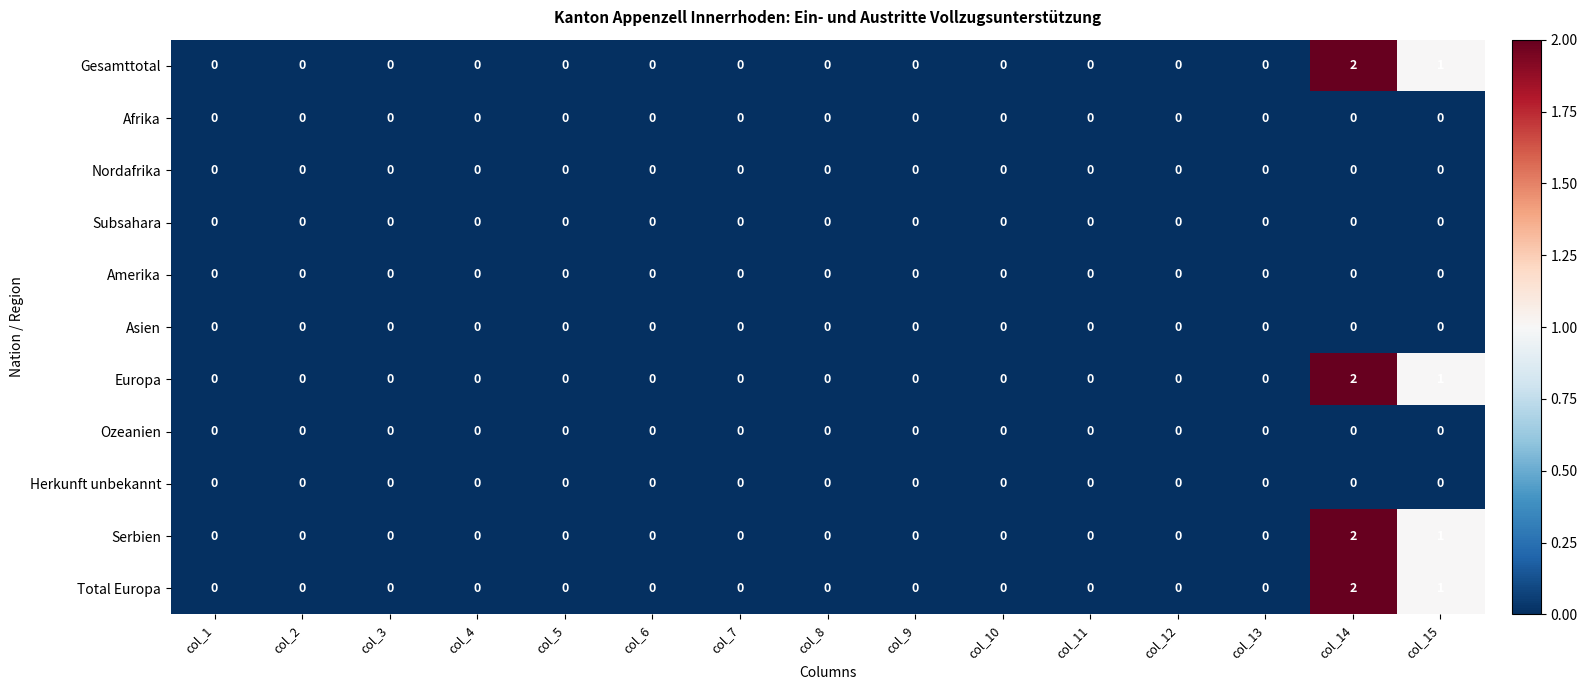

What is the maximum value shown in the chart?

2